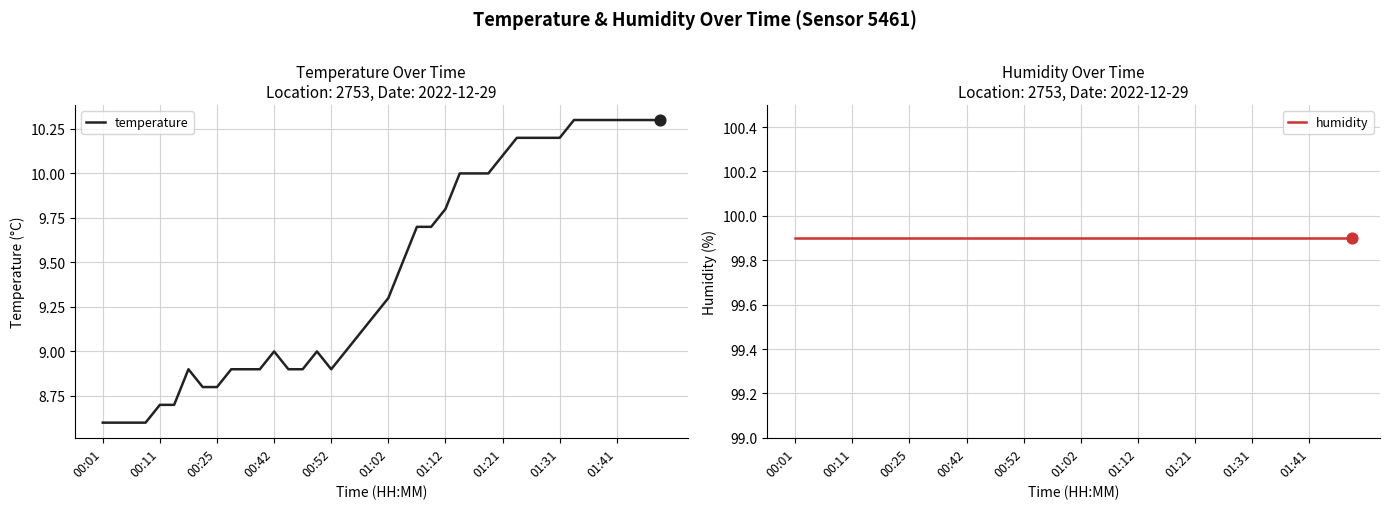

What is the total value across all series at 13?

108.8